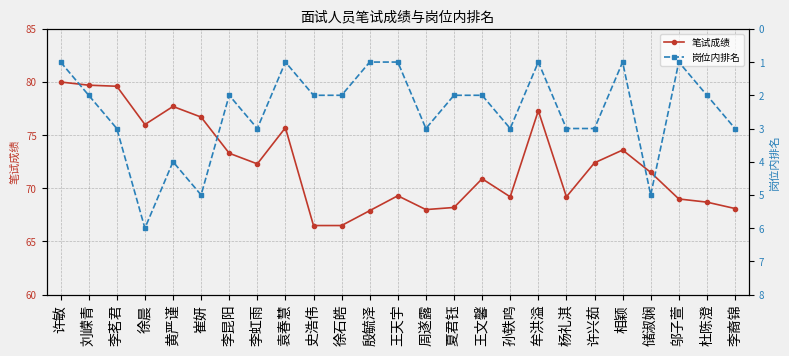

Reading right to left, what are all the values shown in this chart?

笔试成绩: 李裔锦=68.1	杜陈澄=68.7	邬子萱=69.0	储淑娴=71.5	相颖=73.6	许兴茹=72.4	杨礼淇=69.2	牟洪溢=77.3	孙轶鸣=69.2	王文馨=70.9	夏君钰=68.2	周遂露=68.0	王天宇=69.3	殷毓泽=67.9	徐石皓=66.5	史浩伟=66.5	袁春慧=75.7	李虹雨=72.3	李昆阳=73.3	崔妍=76.7	黄严谨=77.7	徐晨=76.0	李茗君=79.6	刘嵘青=79.7	许敏=80.0
岗位内排名: 李裔锦=3.0	杜陈澄=2.0	邬子萱=1.0	储淑娴=5.0	相颖=1.0	许兴茹=3.0	杨礼淇=3.0	牟洪溢=1.0	孙轶鸣=3.0	王文馨=2.0	夏君钰=2.0	周遂露=3.0	王天宇=1.0	殷毓泽=1.0	徐石皓=2.0	史浩伟=2.0	袁春慧=1.0	李虹雨=3.0	李昆阳=2.0	崔妍=5.0	黄严谨=4.0	徐晨=6.0	李茗君=3.0	刘嵘青=2.0	许敏=1.0